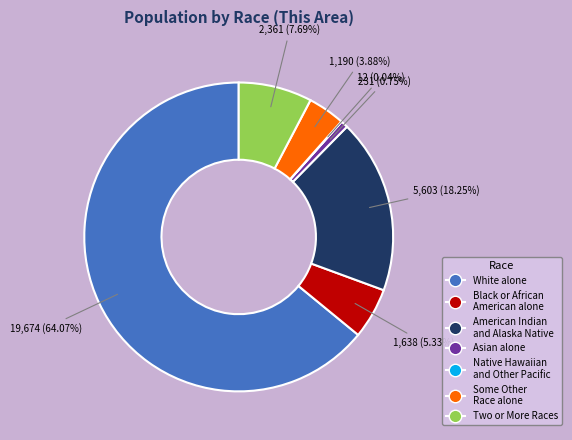

Which category accounts for the majority?

White alone